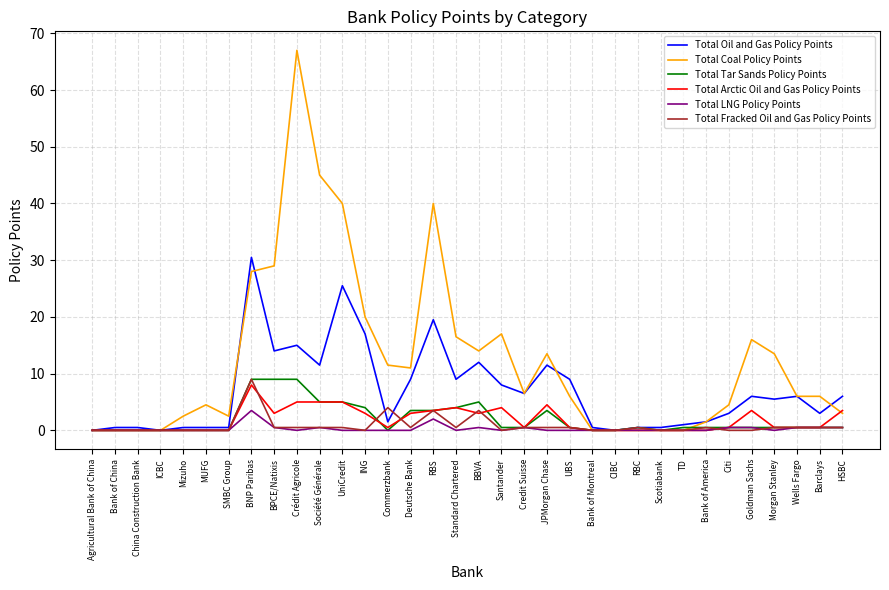

Reading left to right, extract all data points from this chart.

Total Oil and Gas Policy Points: Agricultural Bank of China=0.0	Bank of China=0.5	China Construction Bank=0.5	ICBC=0.0	Mizuho=0.5	MUFG=0.5	SMBC Group=0.5	BNP Paribas=30.5	BPCE/Natixis=14.0	Crédit Agricole=15.0	Société Générale=11.5	UniCredit=25.5	ING=17.0	Commerzbank=1.5	Deutsche Bank=9.0	RBS=19.5	Standard Chartered=9.0	BBVA=12.0	Santander=8.0	Credit Suisse=6.5	JPMorgan Chase=11.5	UBS=9.0	Bank of Montreal=0.5	CIBC=0.0	RBC=0.5	Scotiabank=0.5	TD=1.0	Bank of America=1.5	Citi=3.0	Goldman Sachs=6.0	Morgan Stanley=5.5	Wells Fargo=6.0	Barclays=3.0	HSBC=6.0
Total Coal Policy Points: Agricultural Bank of China=0.0	Bank of China=0.0	China Construction Bank=0.0	ICBC=0.0	Mizuho=2.5	MUFG=4.5	SMBC Group=2.5	BNP Paribas=28.0	BPCE/Natixis=29.0	Crédit Agricole=67.0	Société Générale=45.0	UniCredit=40.0	ING=20.0	Commerzbank=11.5	Deutsche Bank=11.0	RBS=40.0	Standard Chartered=16.5	BBVA=14.0	Santander=17.0	Credit Suisse=6.5	JPMorgan Chase=13.5	UBS=6.0	Bank of Montreal=0.0	CIBC=0.0	RBC=0.0	Scotiabank=0.0	TD=0.0	Bank of America=1.5	Citi=4.5	Goldman Sachs=16.0	Morgan Stanley=13.5	Wells Fargo=6.0	Barclays=6.0	HSBC=3.0
Total Tar Sands Policy Points: Agricultural Bank of China=0.0	Bank of China=0.0	China Construction Bank=0.0	ICBC=0.0	Mizuho=0.0	MUFG=0.0	SMBC Group=0.0	BNP Paribas=9.0	BPCE/Natixis=9.0	Crédit Agricole=9.0	Société Générale=5.0	UniCredit=5.0	ING=4.0	Commerzbank=0.0	Deutsche Bank=3.5	RBS=3.5	Standard Chartered=4.0	BBVA=5.0	Santander=0.5	Credit Suisse=0.5	JPMorgan Chase=3.5	UBS=0.5	Bank of Montreal=0.0	CIBC=0.0	RBC=0.5	Scotiabank=0.0	TD=0.5	Bank of America=0.5	Citi=0.5	Goldman Sachs=0.5	Morgan Stanley=0.5	Wells Fargo=0.5	Barclays=0.5	HSBC=0.5
Total Arctic Oil and Gas Policy Points: Agricultural Bank of China=0.0	Bank of China=0.0	China Construction Bank=0.0	ICBC=0.0	Mizuho=0.0	MUFG=0.0	SMBC Group=0.0	BNP Paribas=8.0	BPCE/Natixis=3.0	Crédit Agricole=5.0	Société Générale=5.0	UniCredit=5.0	ING=3.0	Commerzbank=0.5	Deutsche Bank=3.0	RBS=3.5	Standard Chartered=4.0	BBVA=3.0	Santander=4.0	Credit Suisse=0.5	JPMorgan Chase=4.5	UBS=0.5	Bank of Montreal=0.0	CIBC=0.0	RBC=0.0	Scotiabank=0.0	TD=0.0	Bank of America=0.0	Citi=0.5	Goldman Sachs=3.5	Morgan Stanley=0.5	Wells Fargo=0.5	Barclays=0.5	HSBC=3.5
Total LNG Policy Points: Agricultural Bank of China=0.0	Bank of China=0.0	China Construction Bank=0.0	ICBC=0.0	Mizuho=0.0	MUFG=0.0	SMBC Group=0.0	BNP Paribas=3.5	BPCE/Natixis=0.5	Crédit Agricole=0.0	Société Générale=0.5	UniCredit=0.0	ING=0.0	Commerzbank=0.0	Deutsche Bank=0.0	RBS=2.0	Standard Chartered=0.0	BBVA=0.5	Santander=0.0	Credit Suisse=0.5	JPMorgan Chase=0.0	UBS=0.0	Bank of Montreal=0.0	CIBC=0.0	RBC=0.0	Scotiabank=0.0	TD=0.0	Bank of America=0.0	Citi=0.5	Goldman Sachs=0.5	Morgan Stanley=0.0	Wells Fargo=0.5	Barclays=0.5	HSBC=0.5
Total Fracked Oil and Gas Policy Points: Agricultural Bank of China=0.0	Bank of China=0.0	China Construction Bank=0.0	ICBC=0.0	Mizuho=0.0	MUFG=0.0	SMBC Group=0.0	BNP Paribas=9.0	BPCE/Natixis=0.5	Crédit Agricole=0.5	Société Générale=0.5	UniCredit=0.5	ING=0.0	Commerzbank=4.0	Deutsche Bank=0.5	RBS=3.5	Standard Chartered=0.5	BBVA=3.5	Santander=0.0	Credit Suisse=0.5	JPMorgan Chase=0.5	UBS=0.5	Bank of Montreal=0.0	CIBC=0.0	RBC=0.5	Scotiabank=0.0	TD=0.0	Bank of America=0.5	Citi=0.0	Goldman Sachs=0.0	Morgan Stanley=0.5	Wells Fargo=0.5	Barclays=0.5	HSBC=0.5